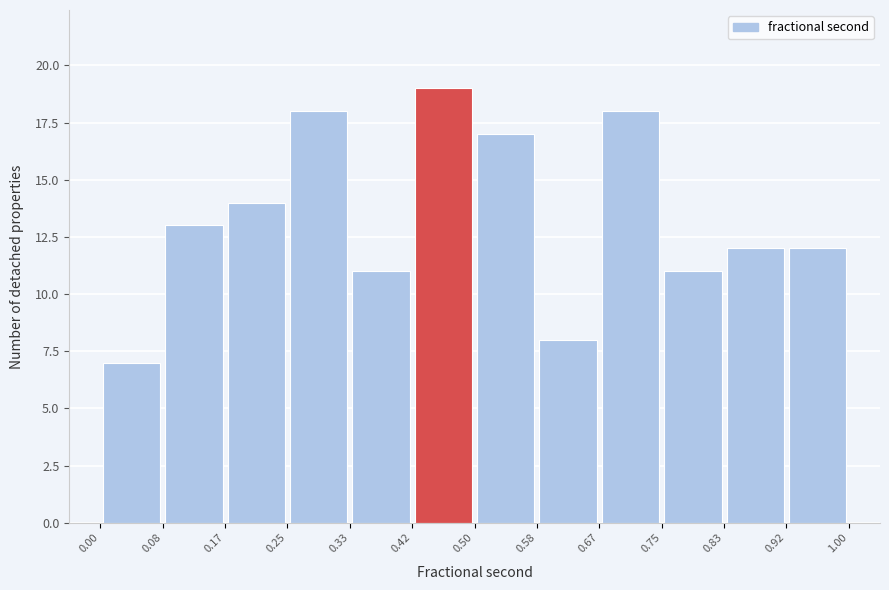

Reading left to right, transcribe this chart: for each bar, give the range it covers on the x-axis and its height. The values are not printed on the chart, so give them approximately, as read against the axis.

0.00 to 0.08: 7
0.08 to 0.17: 13
0.17 to 0.25: 14
0.25 to 0.33: 18
0.33 to 0.42: 11
0.42 to 0.50: 19
0.50 to 0.58: 17
0.58 to 0.67: 8
0.67 to 0.75: 18
0.75 to 0.83: 11
0.83 to 0.92: 12
0.92 to 1.00: 12